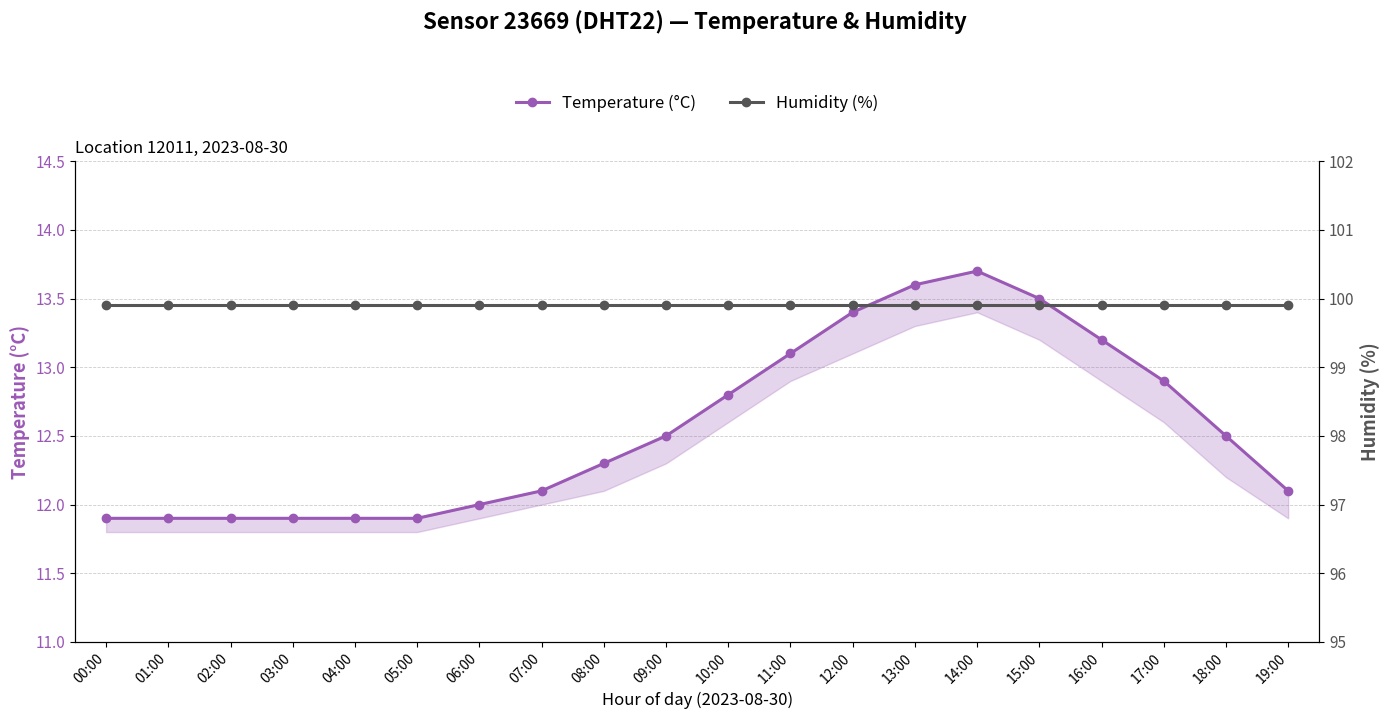

What is the value of the Humidity (%) point at the 1st from the left?

99.9